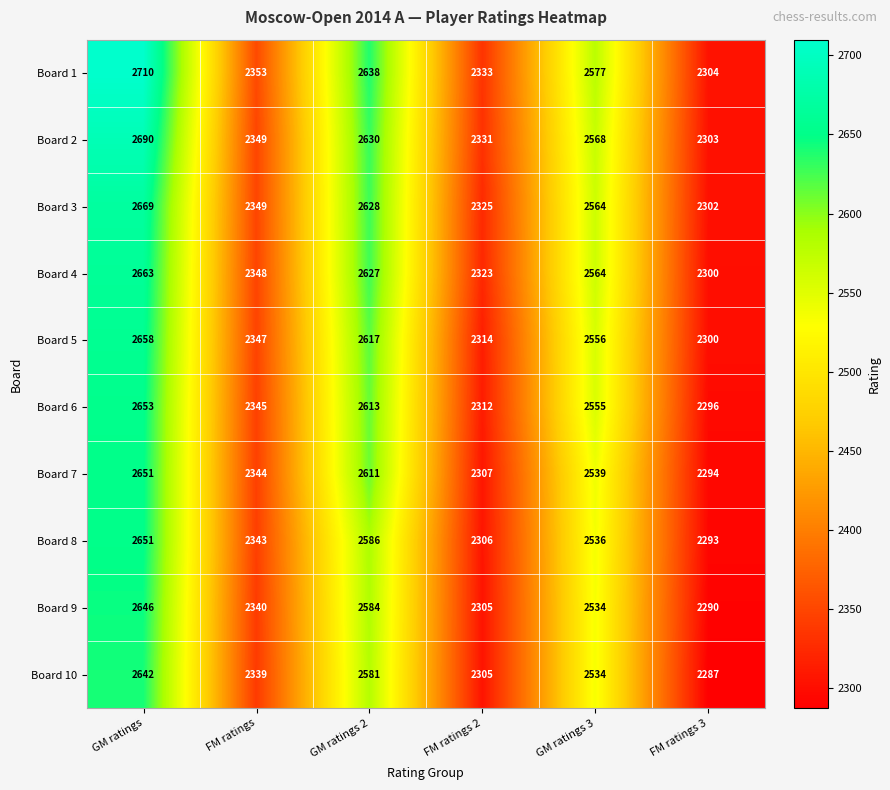

The Board 10 series shows 1447 at GM ratings 3. True or false?

False